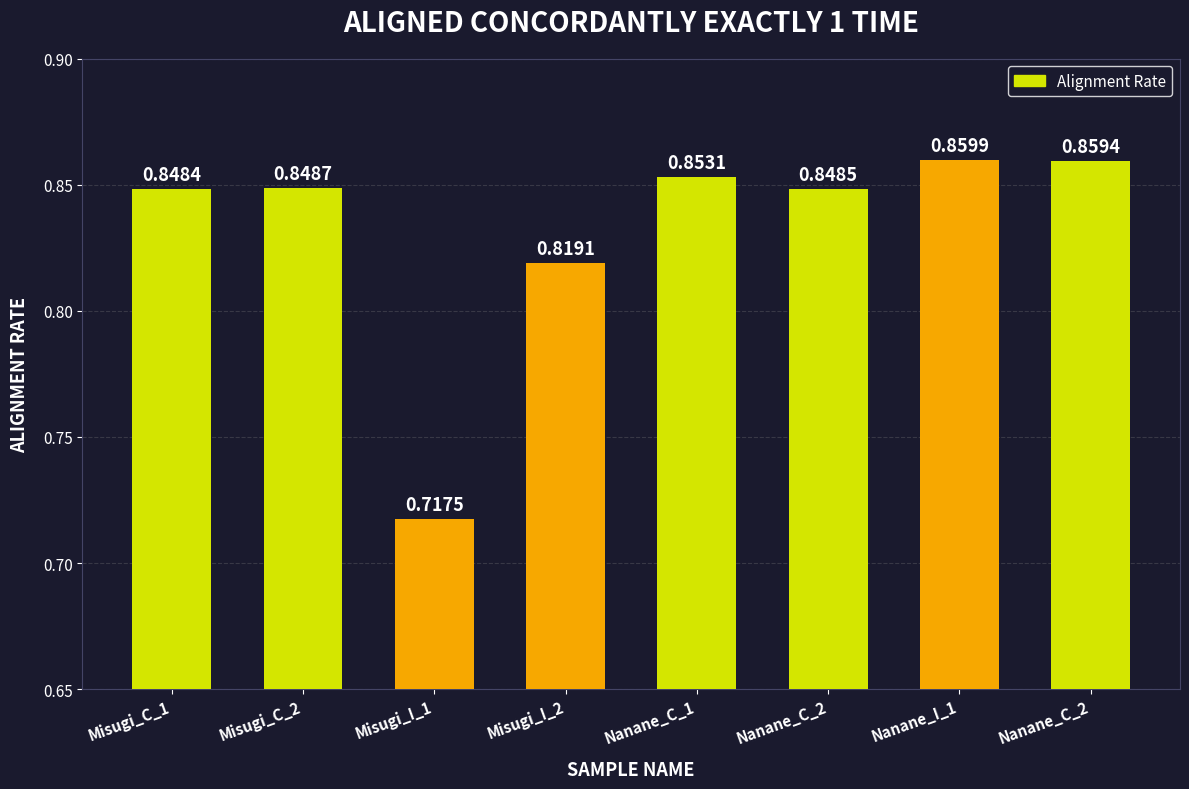

Which category has the highest value across all series?

Nanane_I_1